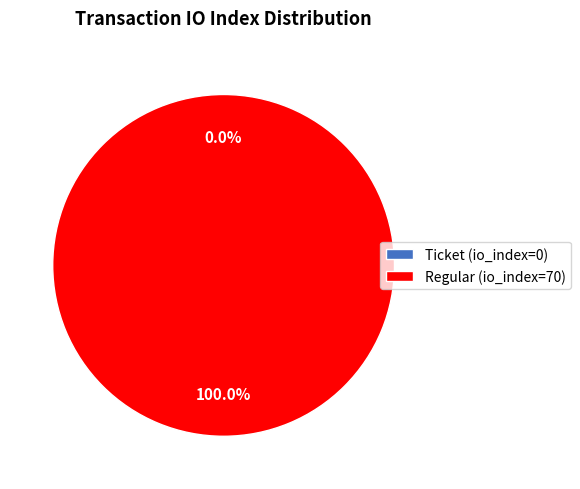

Count the number of slices in the pie.

2